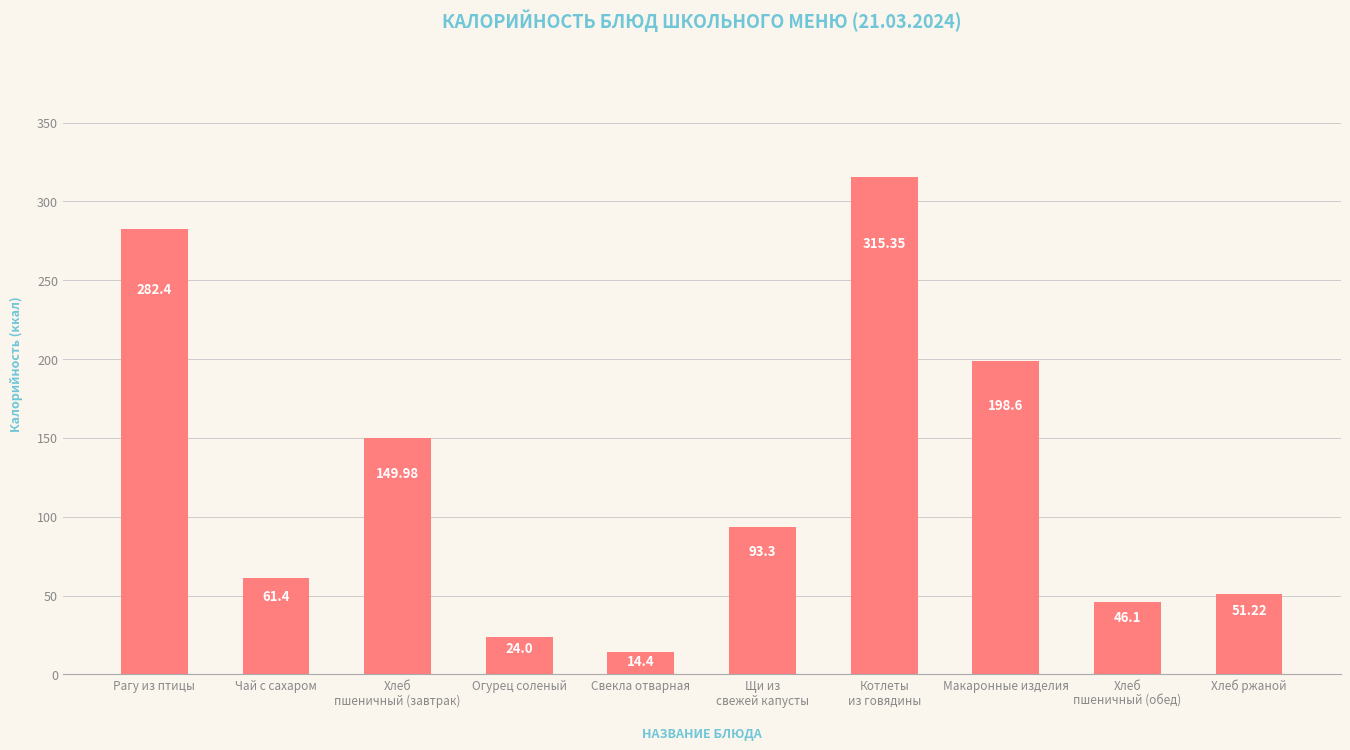

What is the greatest value displayed?

315.4